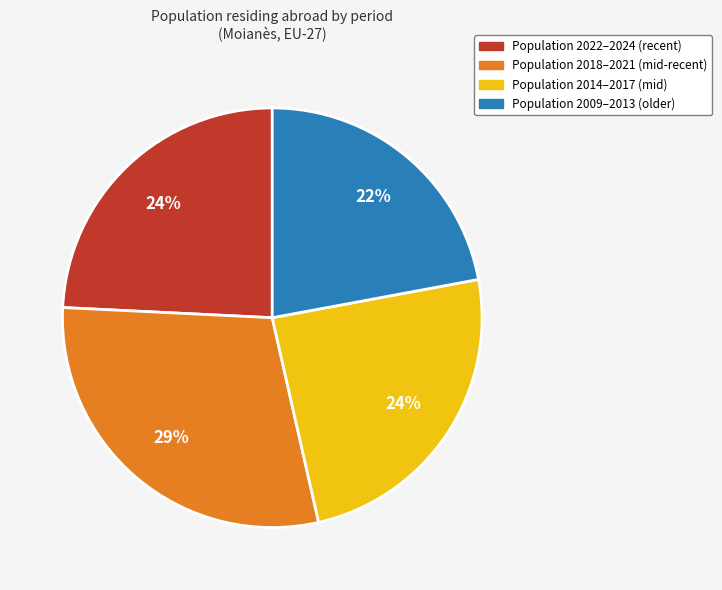

Is there any slice that represents more than half of the pie?

No